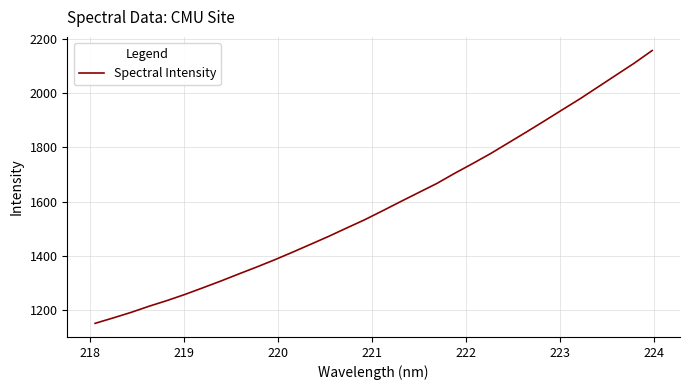

What is the difference between the maximum and minimum values?

1004.9